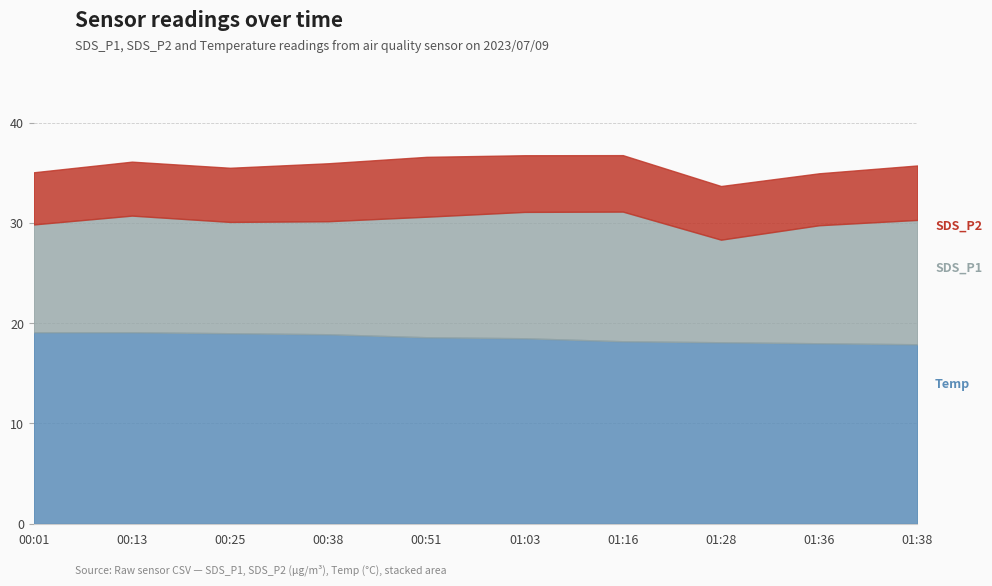

The SDS_P2 series shows 5.7 at 2023/07/09 01:03. True or false?

True